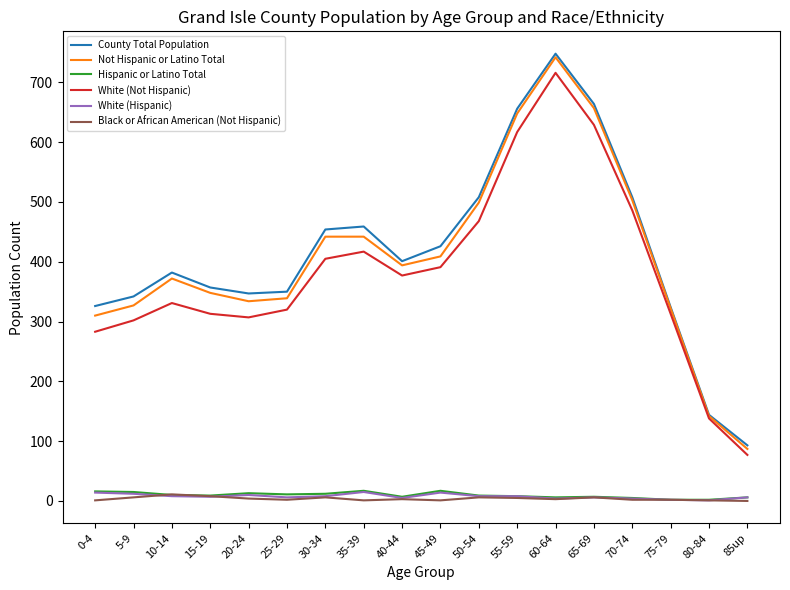

At which category is the sum across all series the highest?

60-64